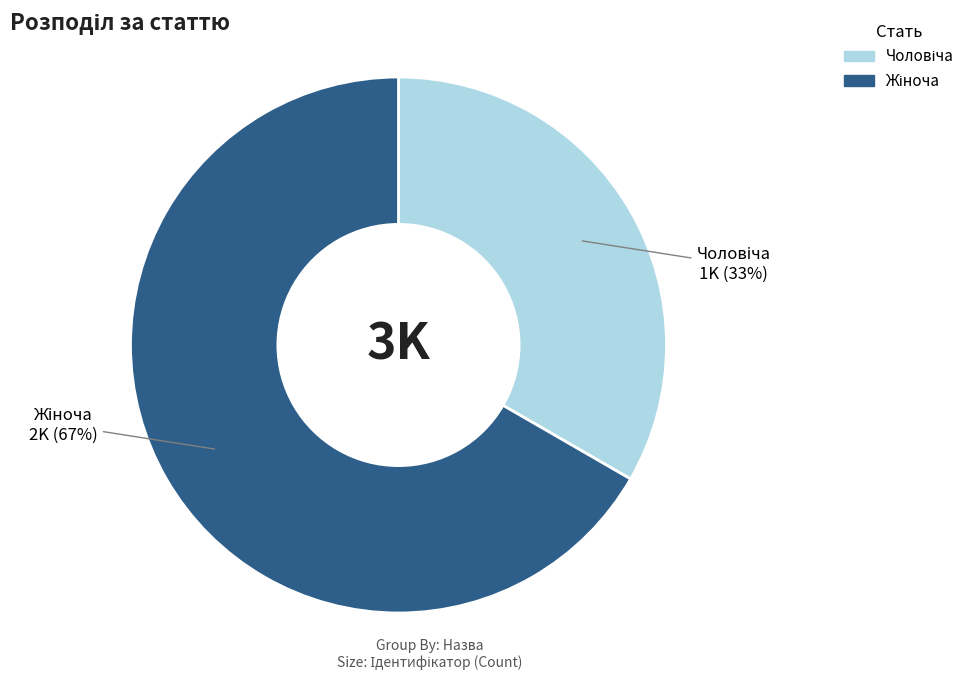

What is the change in value from Чоловіча to Жіноча?

+1